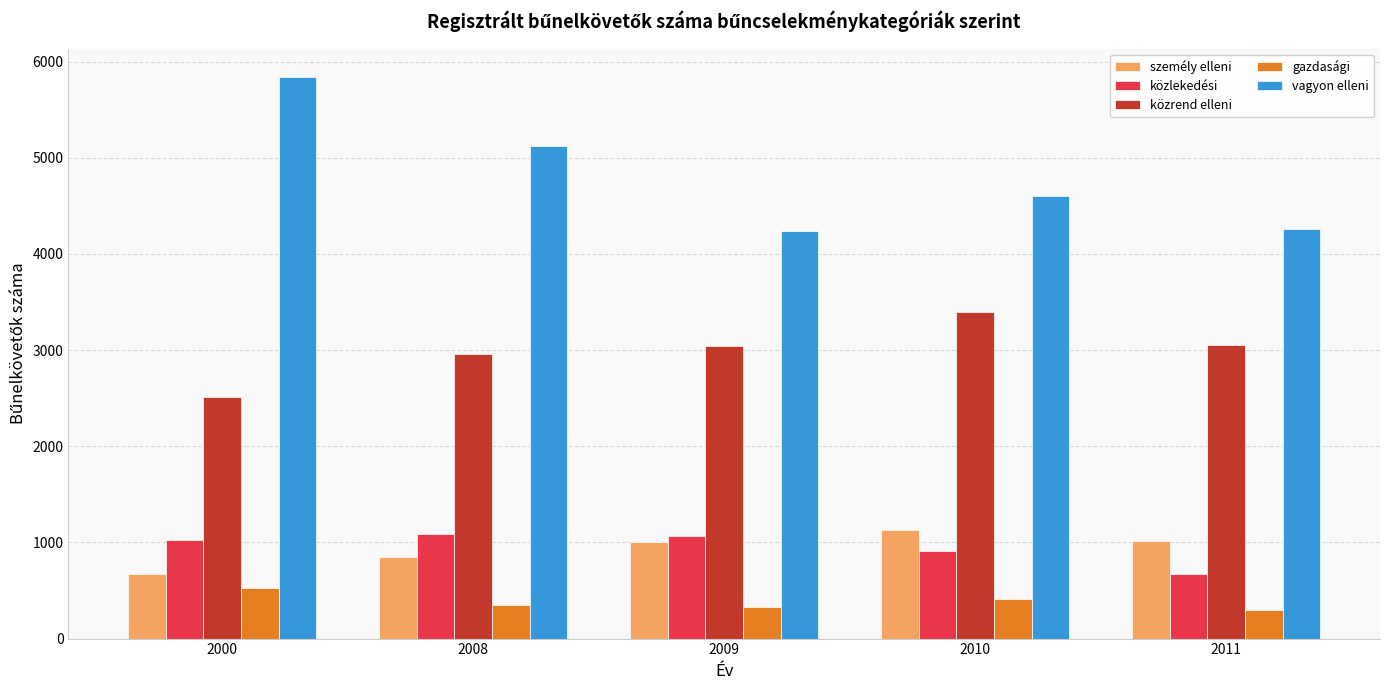

True or false: közrend elleni has a value of 1079 at 2010.

False